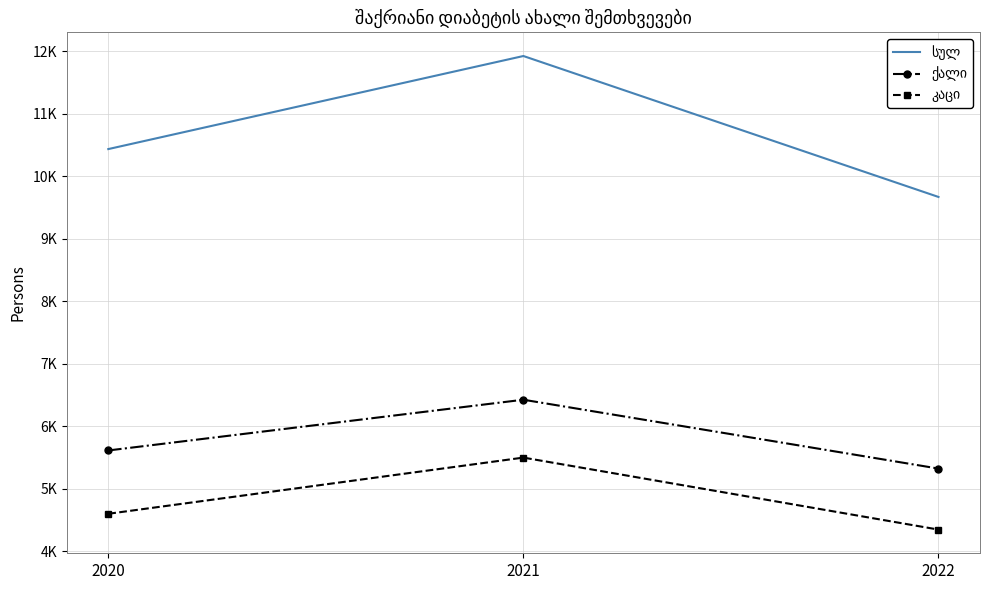

At how many categories does at least one series exceed 8604?

3